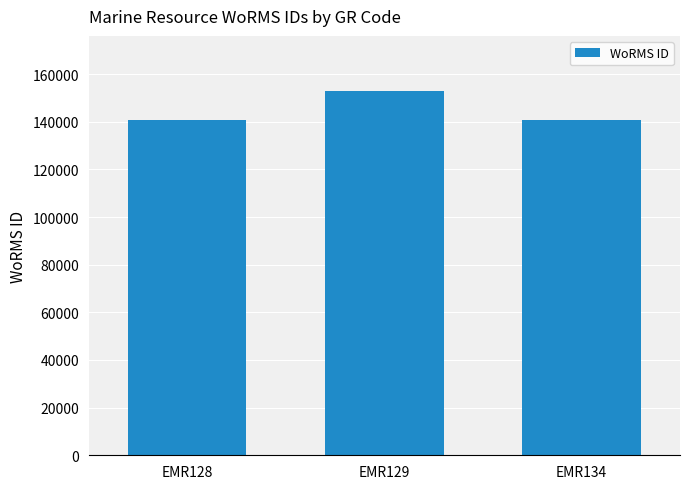

The value at EMR128 is 140621. True or false?

True